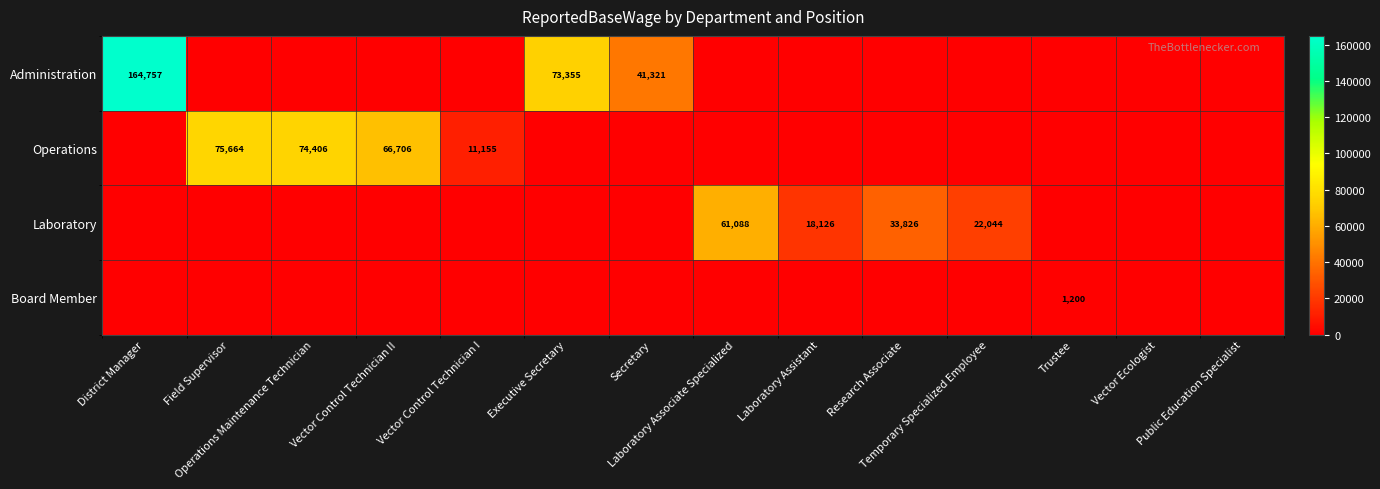

What is the total value across all series at Temporary Specialized Employee?

22044